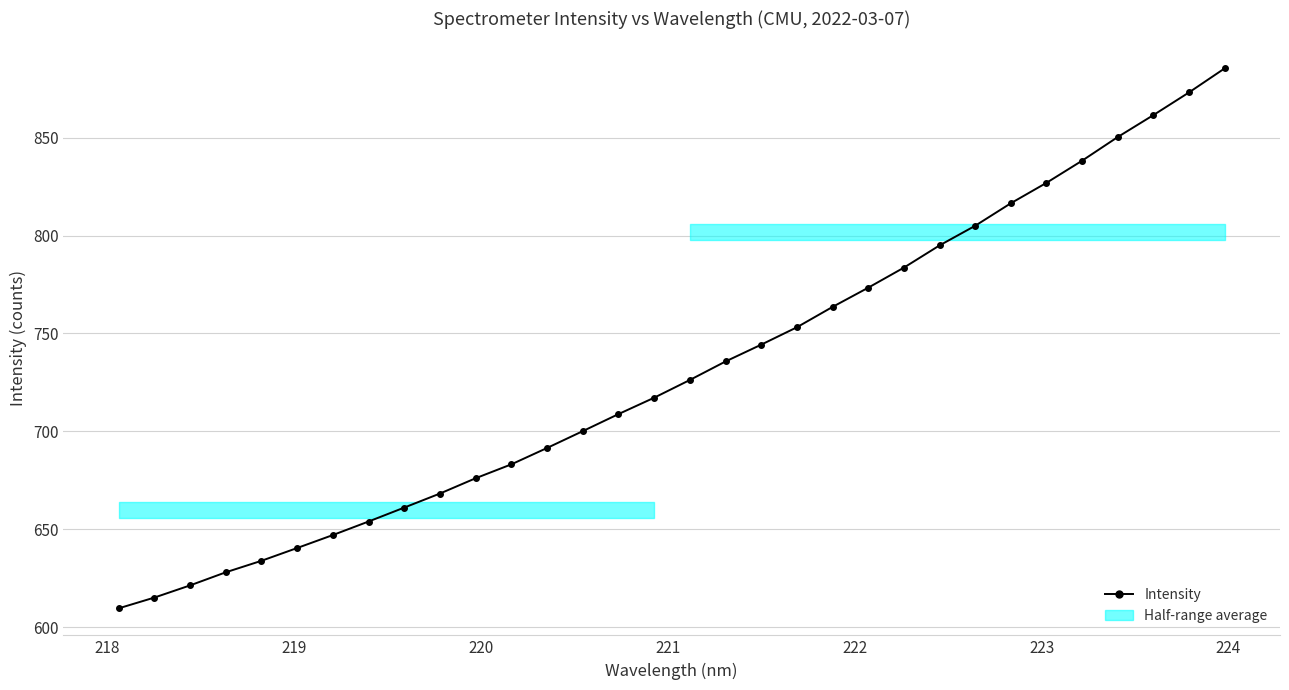

What is the minimum value shown in the chart?

609.5